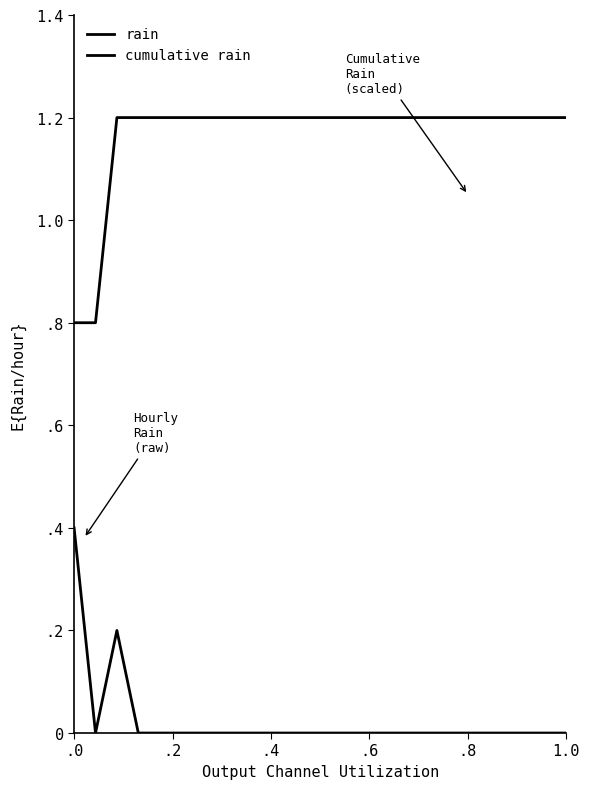

Reading left to right, what are all the values shown in this chart?

rain: 0.4	0.0	0.2	0.0	0.0	0.0	0.0	0.0	0.0	0.0	0.0	0.0	0.0	0.0	0.0	0.0	0.0	0.0	0.0	0.0	0.0	0.0	0.0	0.0
cumulative rain: 0.8	0.8	1.2	1.2	1.2	1.2	1.2	1.2	1.2	1.2	1.2	1.2	1.2	1.2	1.2	1.2	1.2	1.2	1.2	1.2	1.2	1.2	1.2	1.2